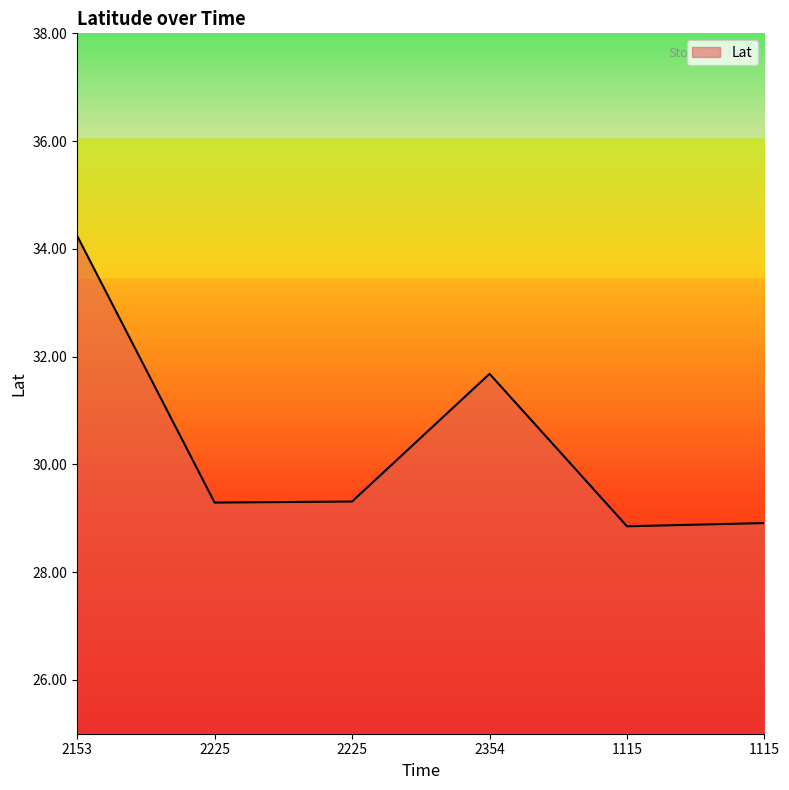

Which has a higher value, 2153 or 2225?

2153